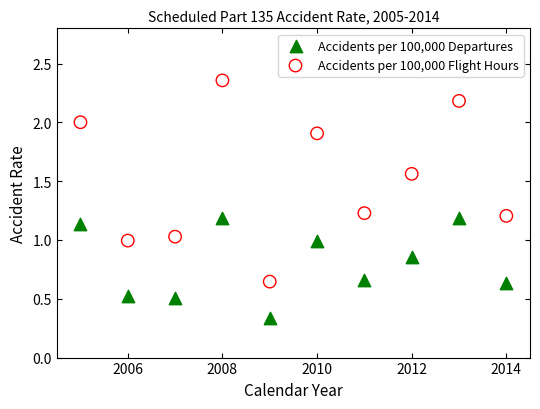

Across all data points, what is the range of X values (max minus min)?

9.0